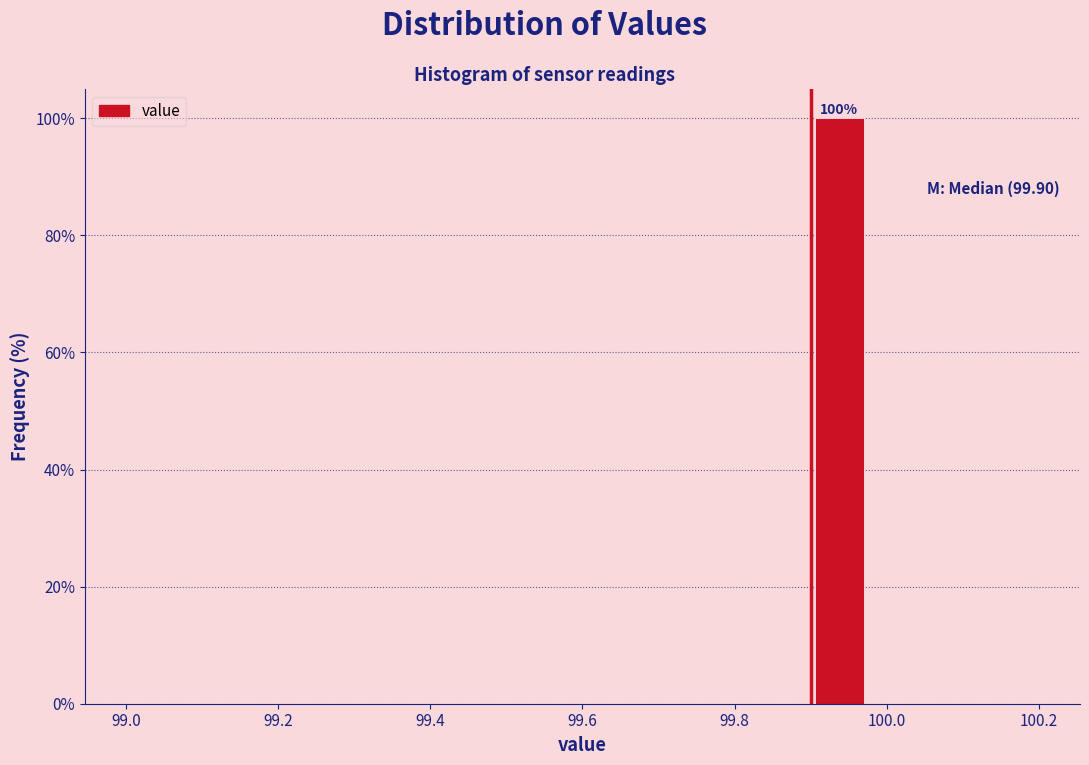

Around what value on the x-axis is the tallest bar? Give the approximate position of its centre, as read against the axis.

99.94